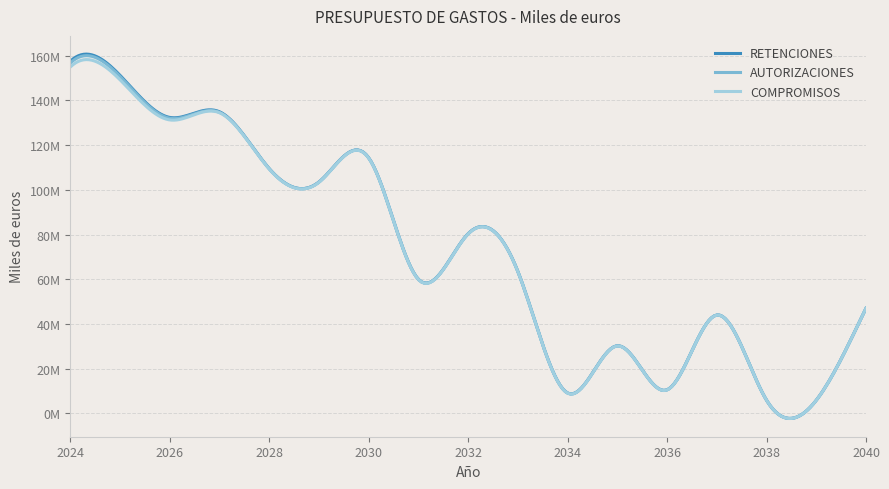

True or false: COMPROMISOS has more than 1 interior local peaks.

True